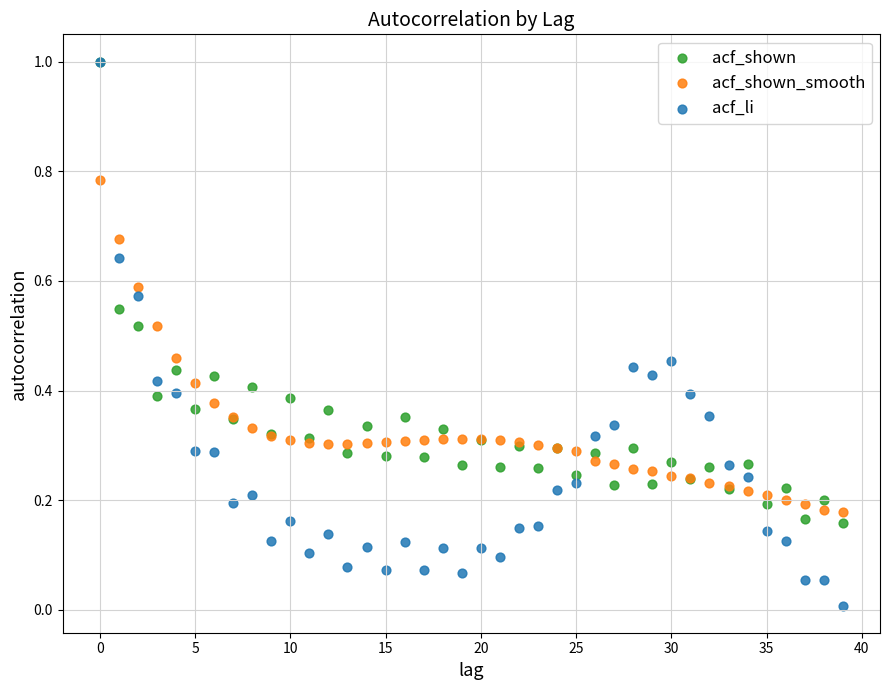

Which series has the largest Y range (max minus min)?

acf_li